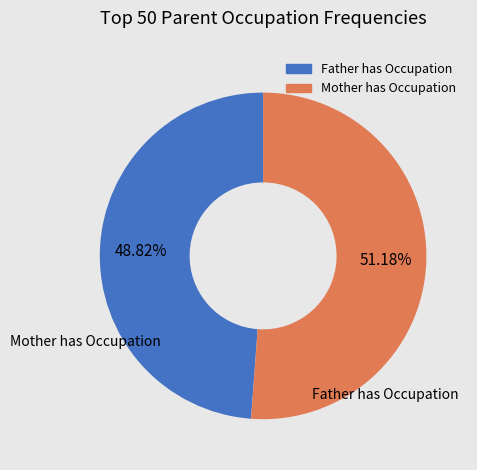

Is there any slice that represents more than half of the pie?

Yes